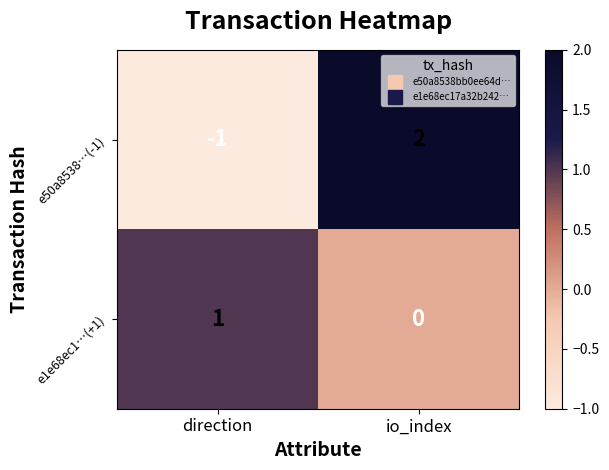

Reading left to right, list all the values displayed in this chart.

e50a8538…(-1): -1	2
e1e68ec1…(+1): 1	0